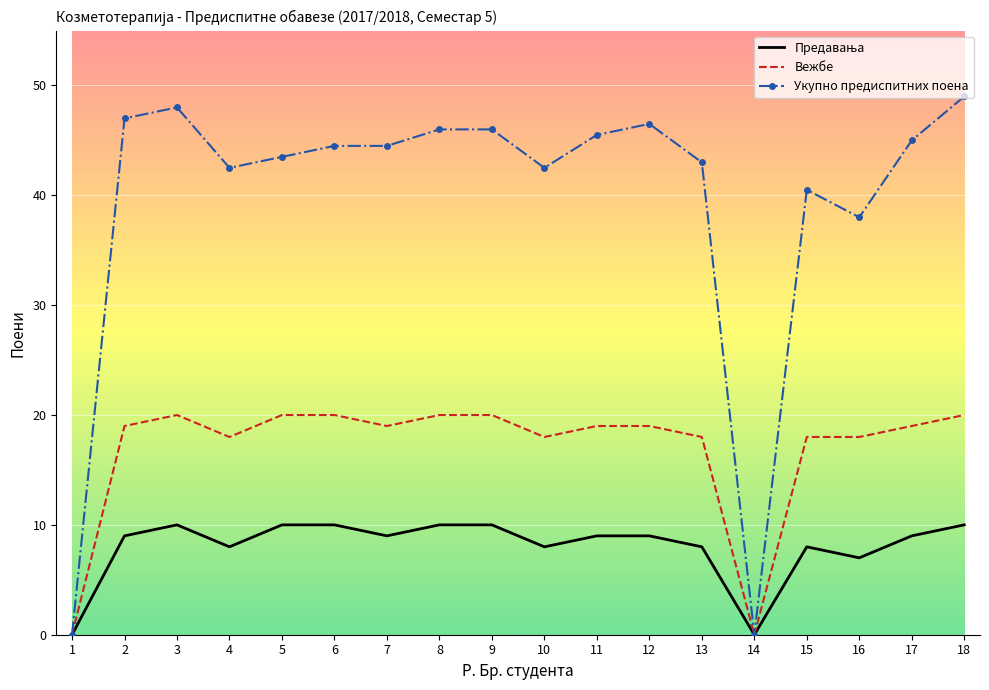

What is the maximum value shown in the chart?

49.0